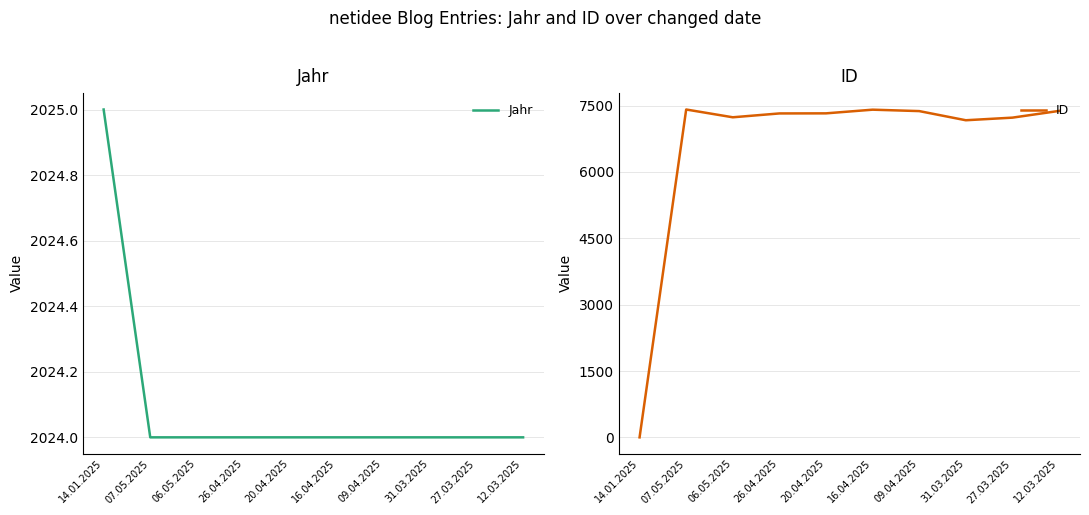

Which series has the largest total across all categories?

ID